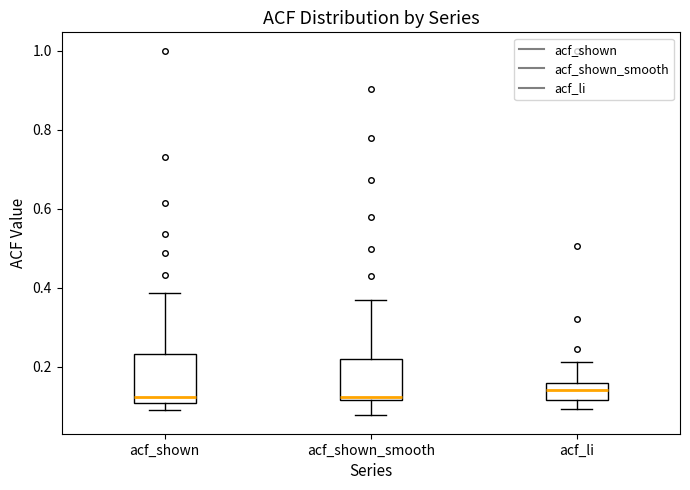

Comparing the boxes themselves (not the whiskers), which one is the tallest?

acf_shown